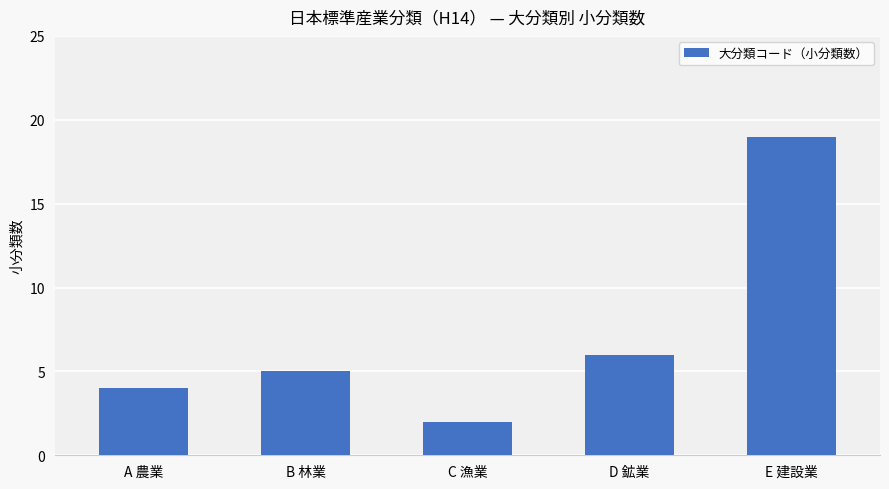

Reading left to right, what are all the values shown in this chart?

A 農業=4	B 林業=5	C 漁業=2	D 鉱業=6	E 建設業=19